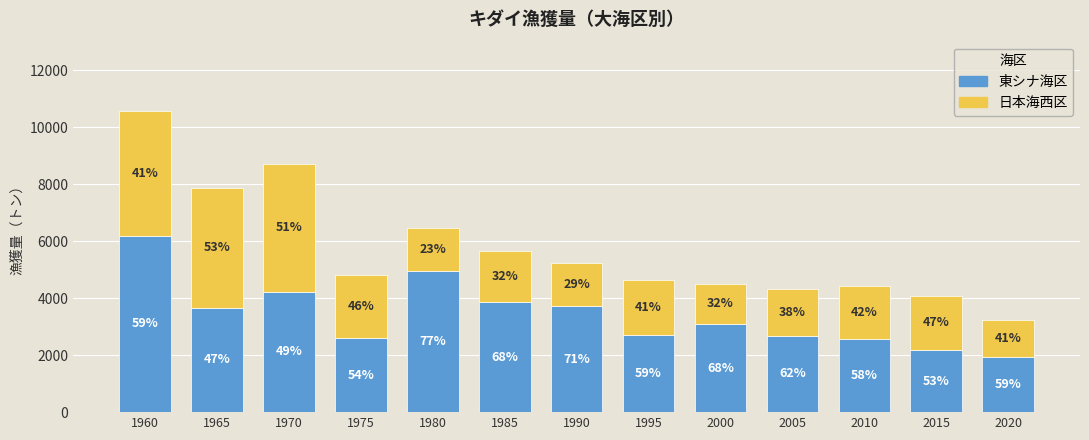

Are the bars grouped side by side (vs. stacked)?

No